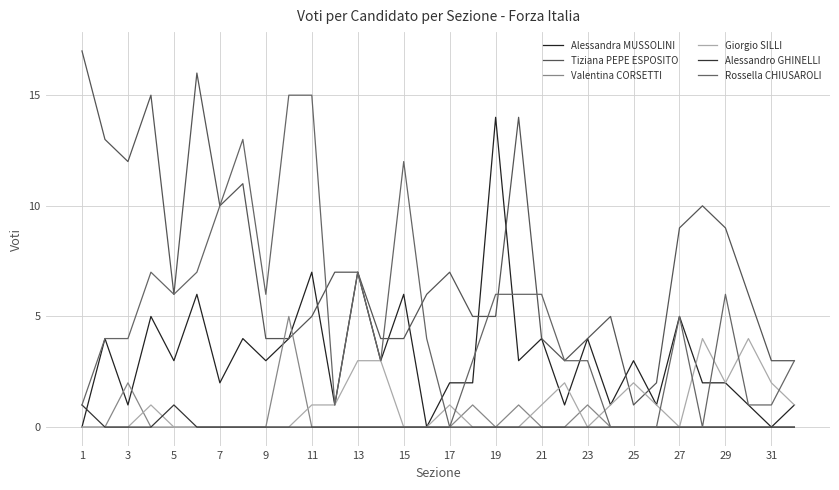

Does the chart have visible grid lines?

Yes